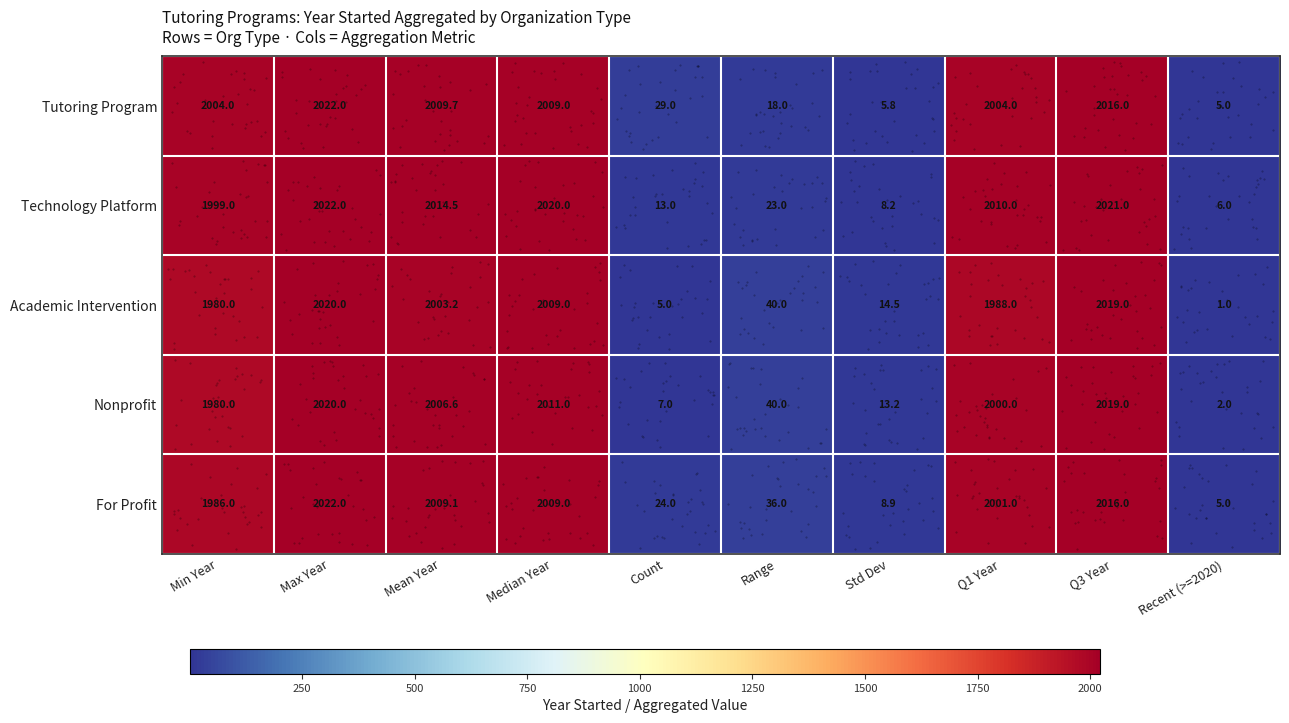

At which label is Tutoring Program closest to 1013?

Count